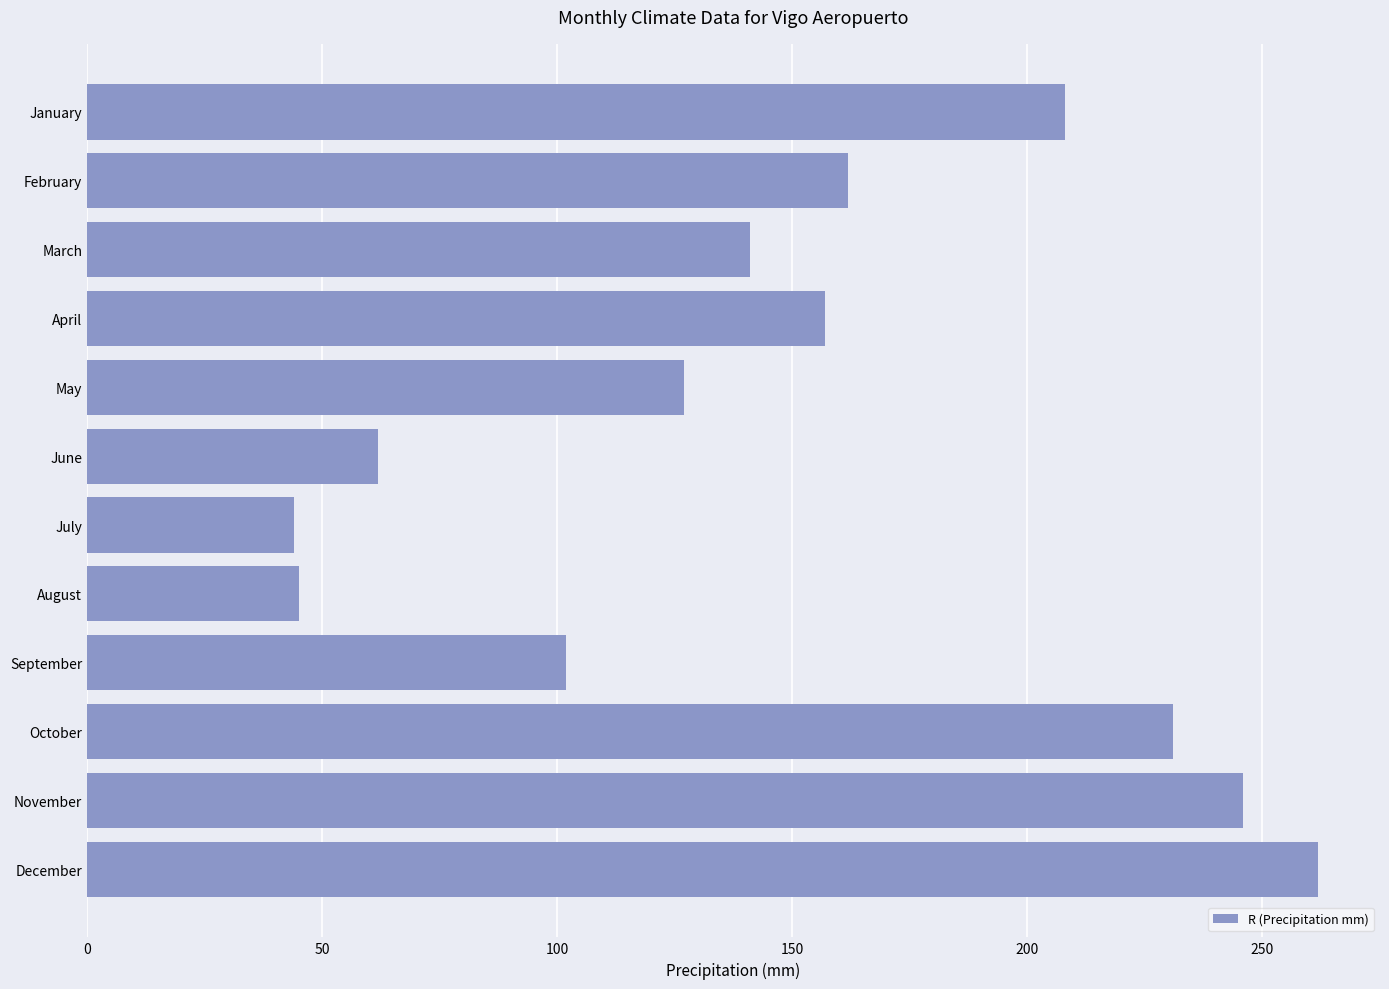

What is the difference between the second highest and second lowest values?

201